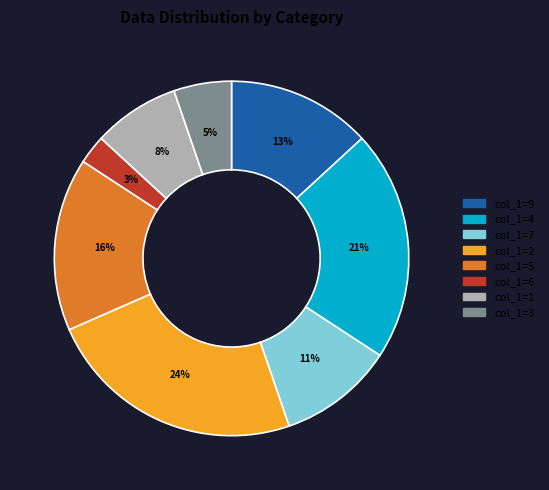

Is there any slice that represents more than half of the pie?

No